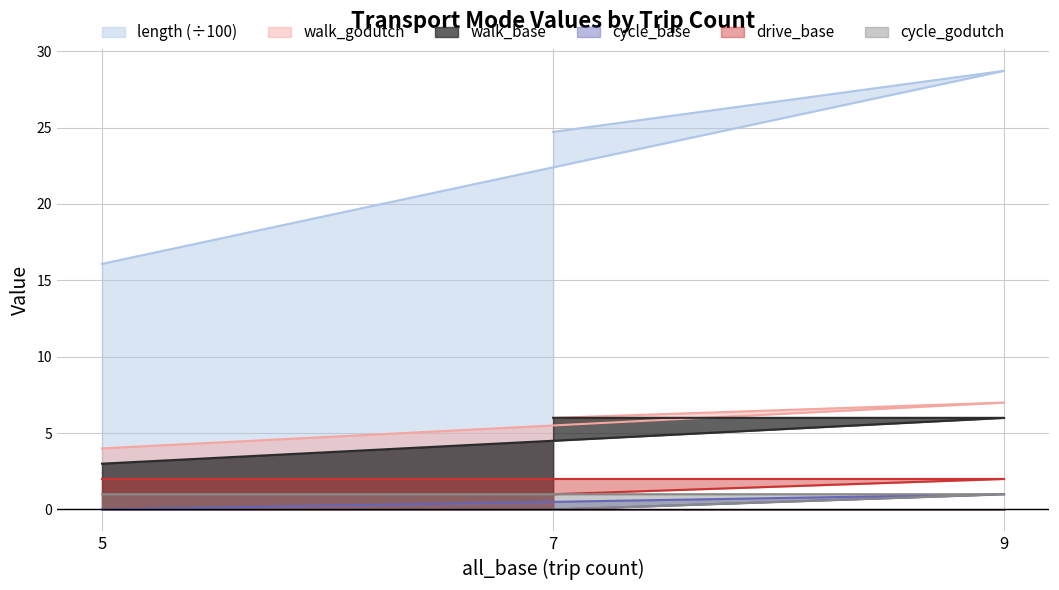

At which label is length (÷100) closest to 22?

7